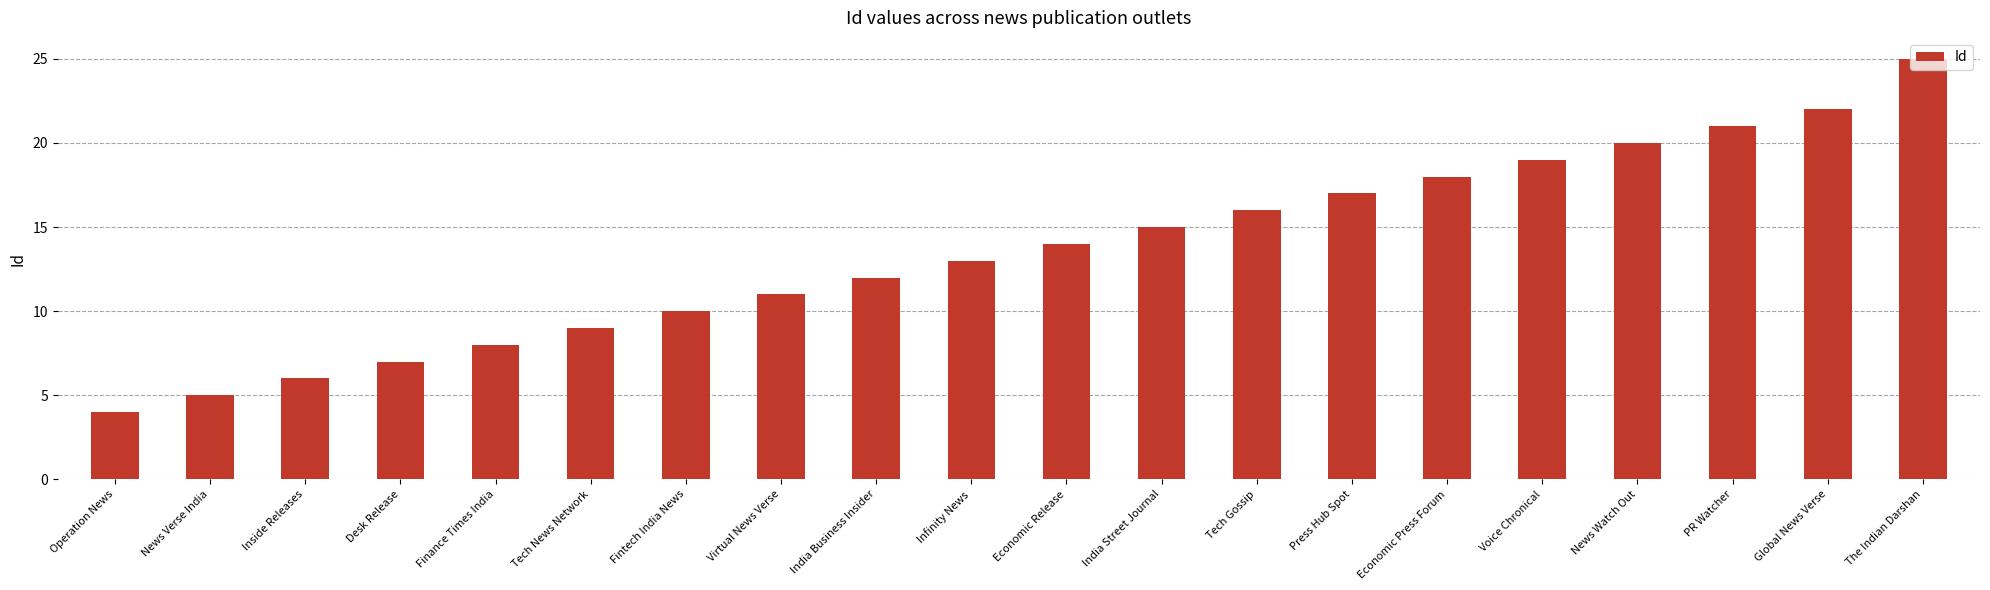

At which category does the chart reach its peak across all series?

The Indian Darshan